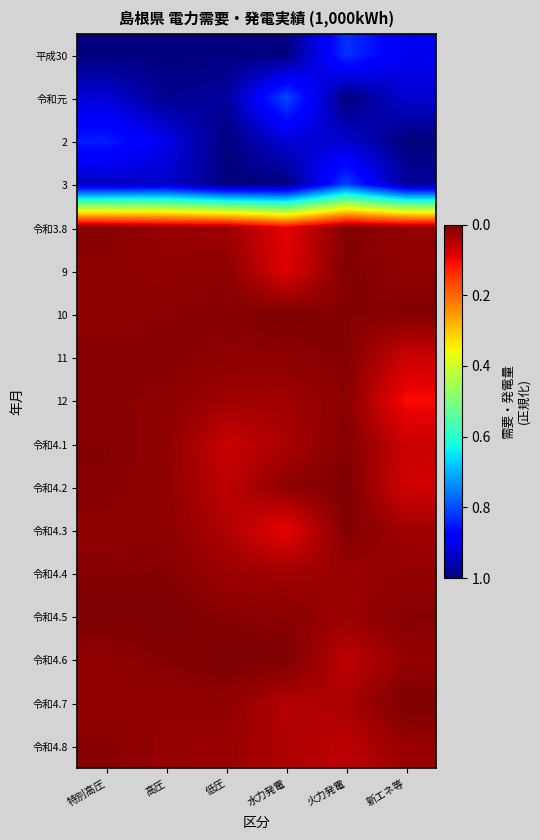

What is the spread (max minus min) of values at 火力発電?

1.0